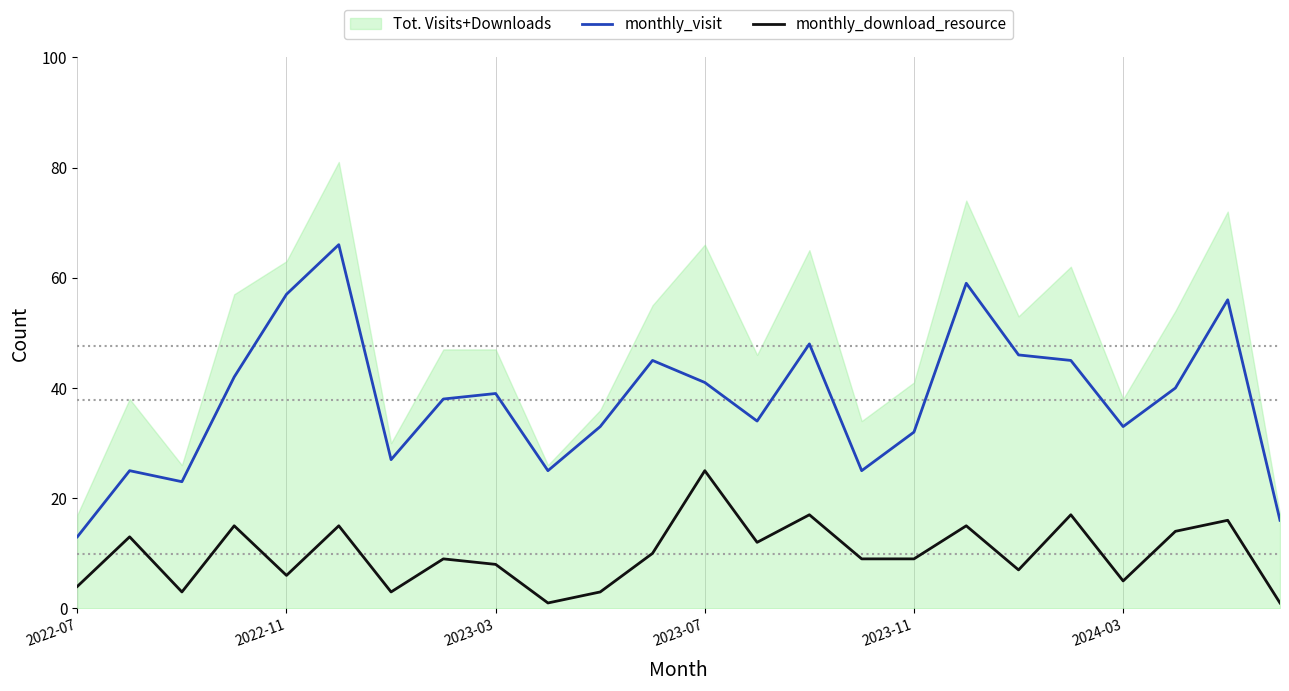

What is the minimum value for monthly_download_resource?

1